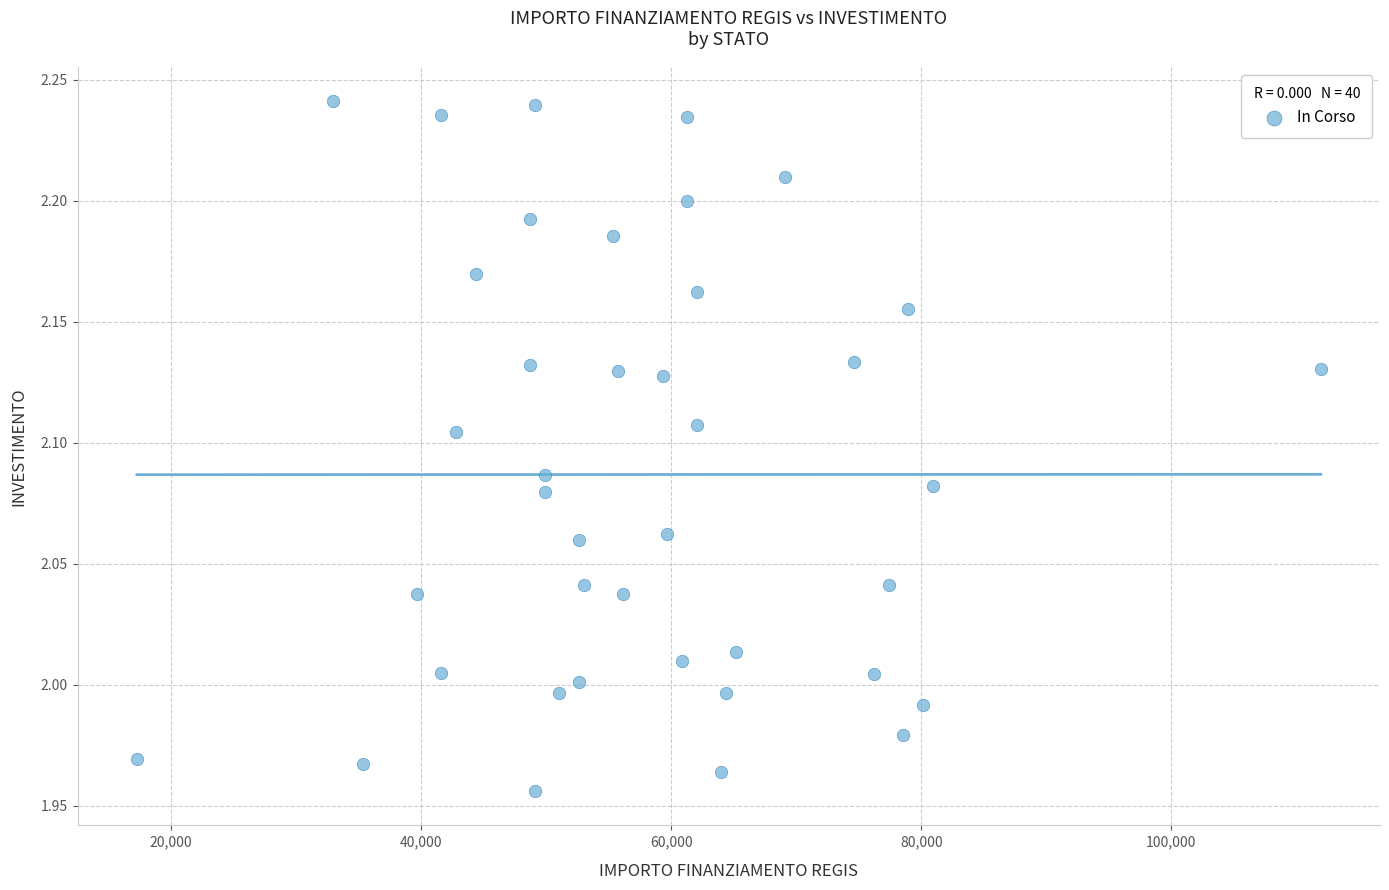

What is the range of Y values (max minus min)?

0.3